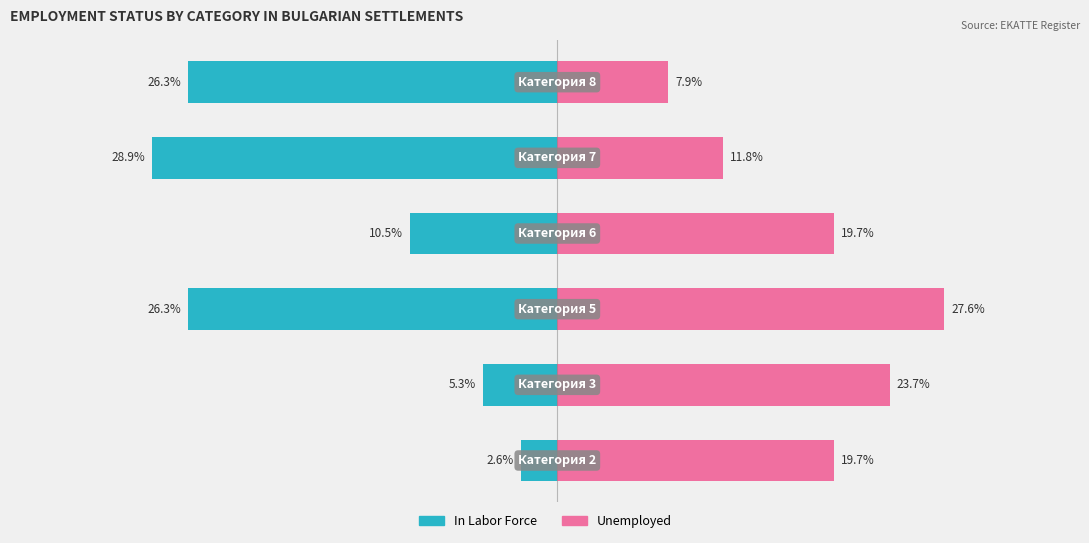

How many values in the Unemployed series exceed 19?

4